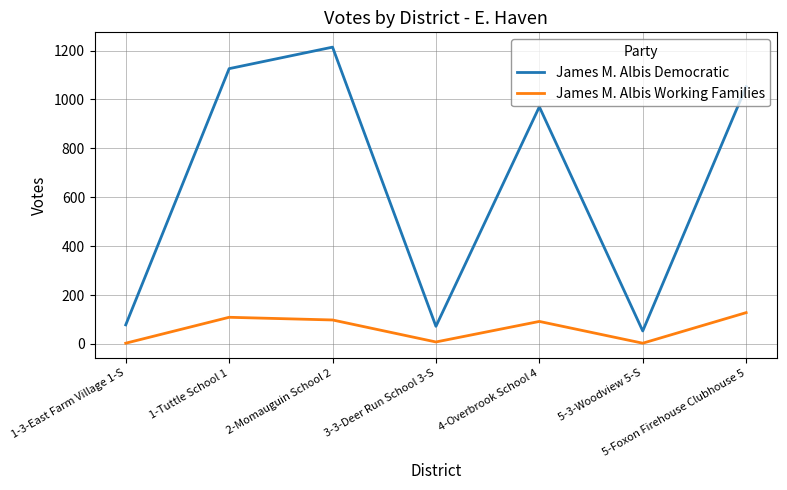

What value does the James M. Albis Democratic series have at 4-Overbrook School 4?

970